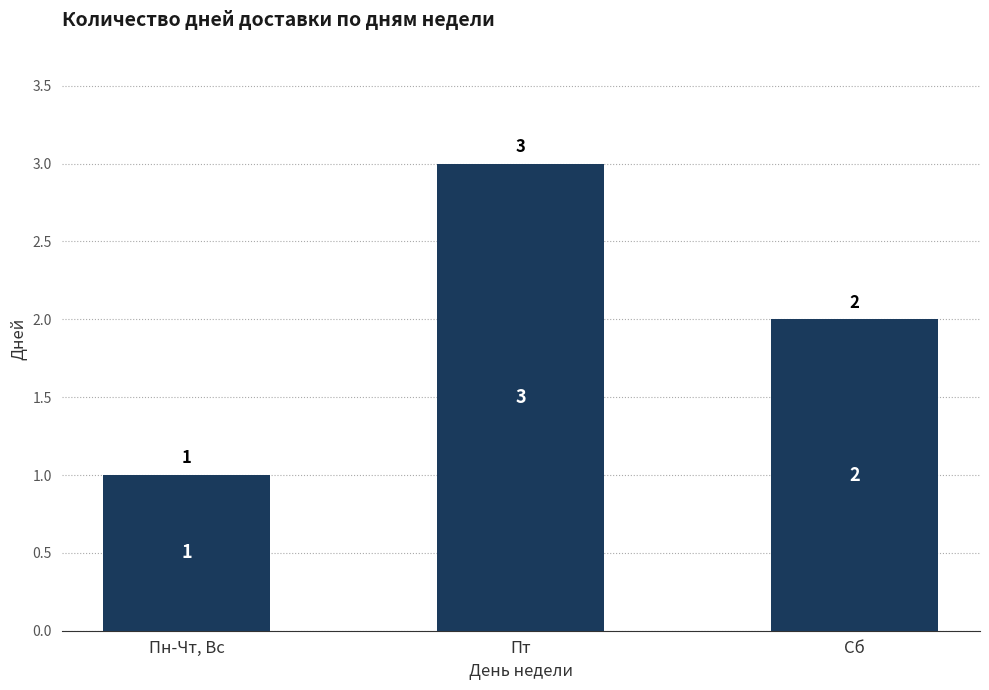

True or false: the data shows 2 at Пт.

False